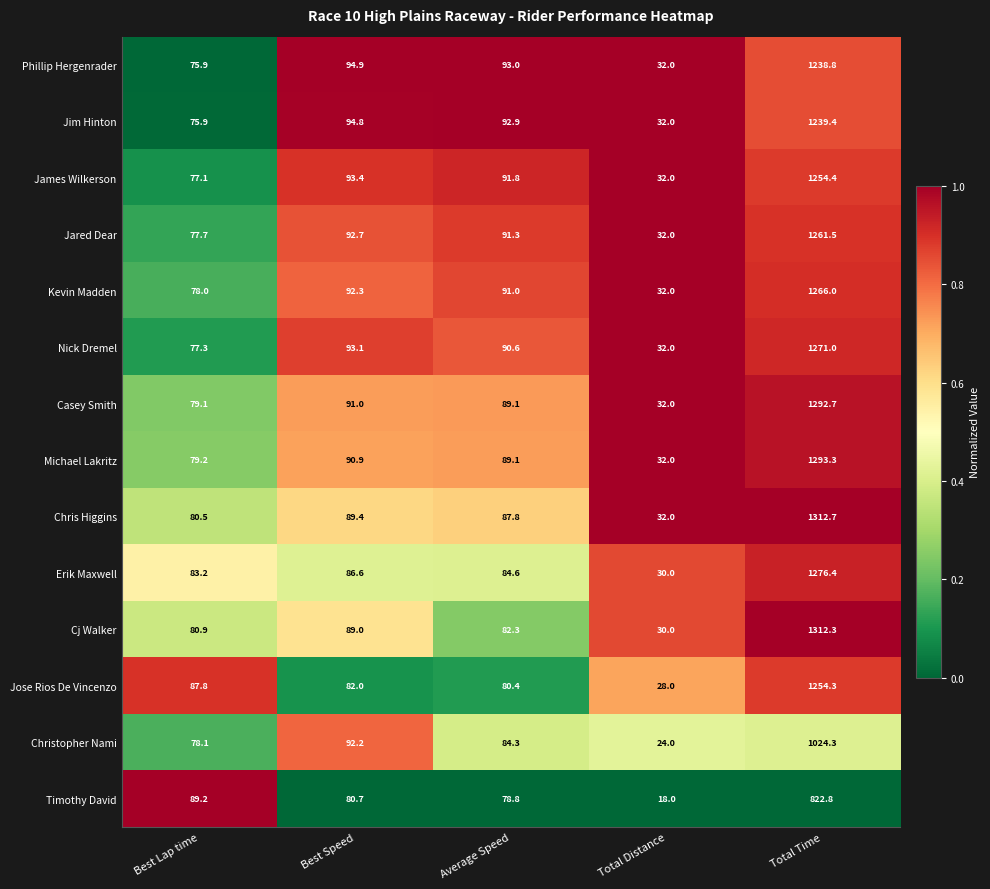

What is the difference between the maximum and minimum values in the Michael Lakritz series?

1261.3